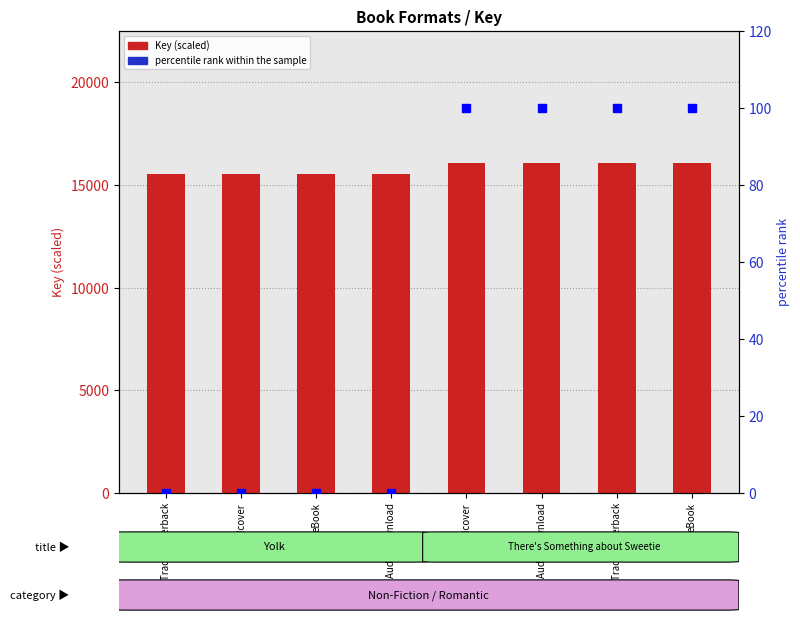

Is the value of percentile rank within the sample at Hardcover greater than the value of Key (scaled) at Audio Download?

No